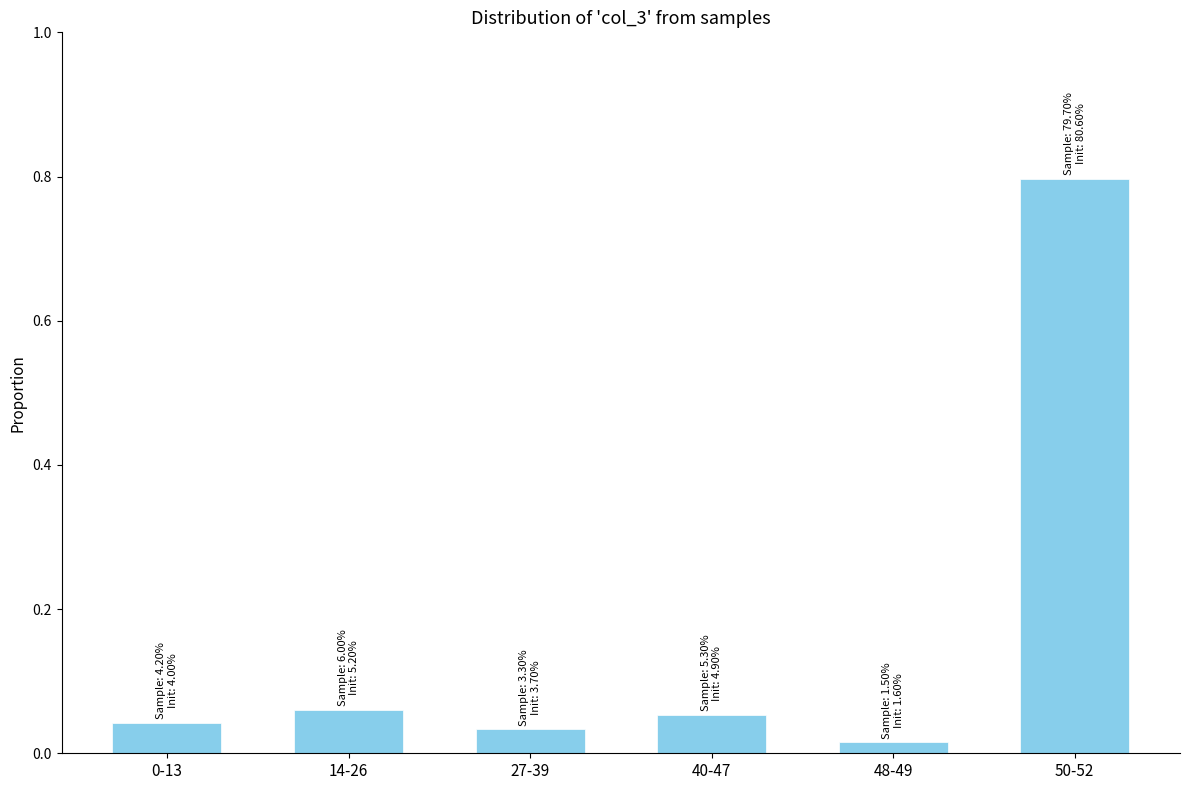

The value at 50-52 is 0.5. True or false?

False